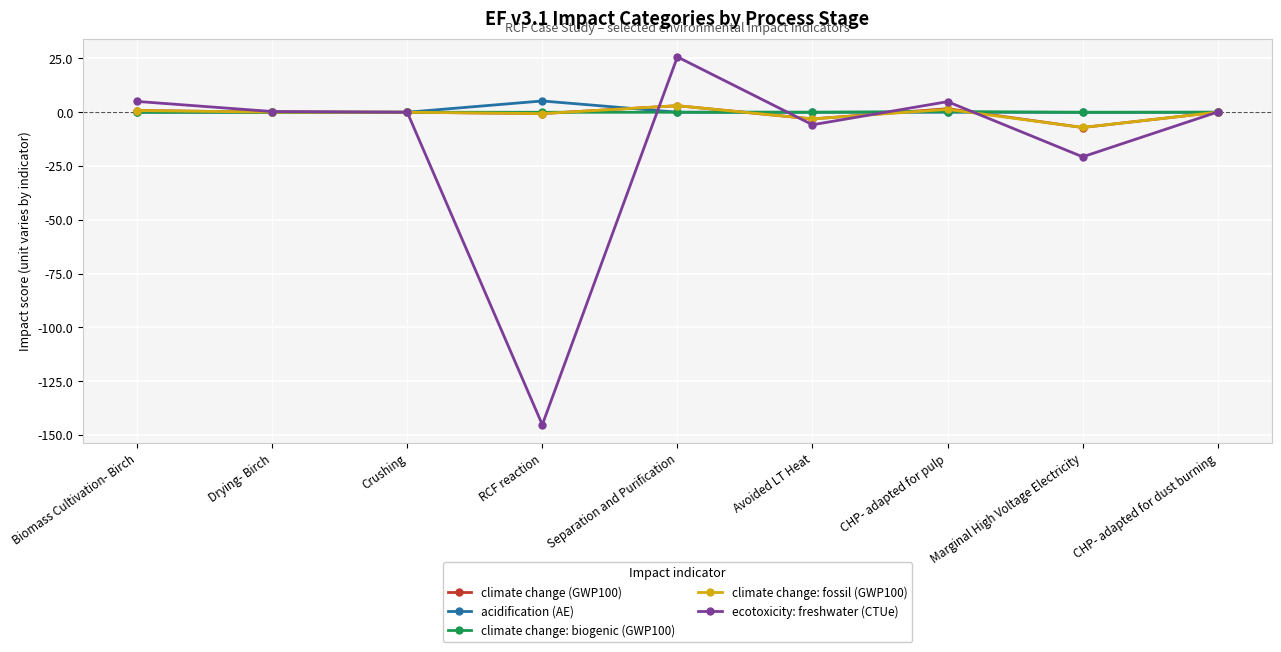

What is the maximum value for climate change: biogenic (GWP100)?

0.3